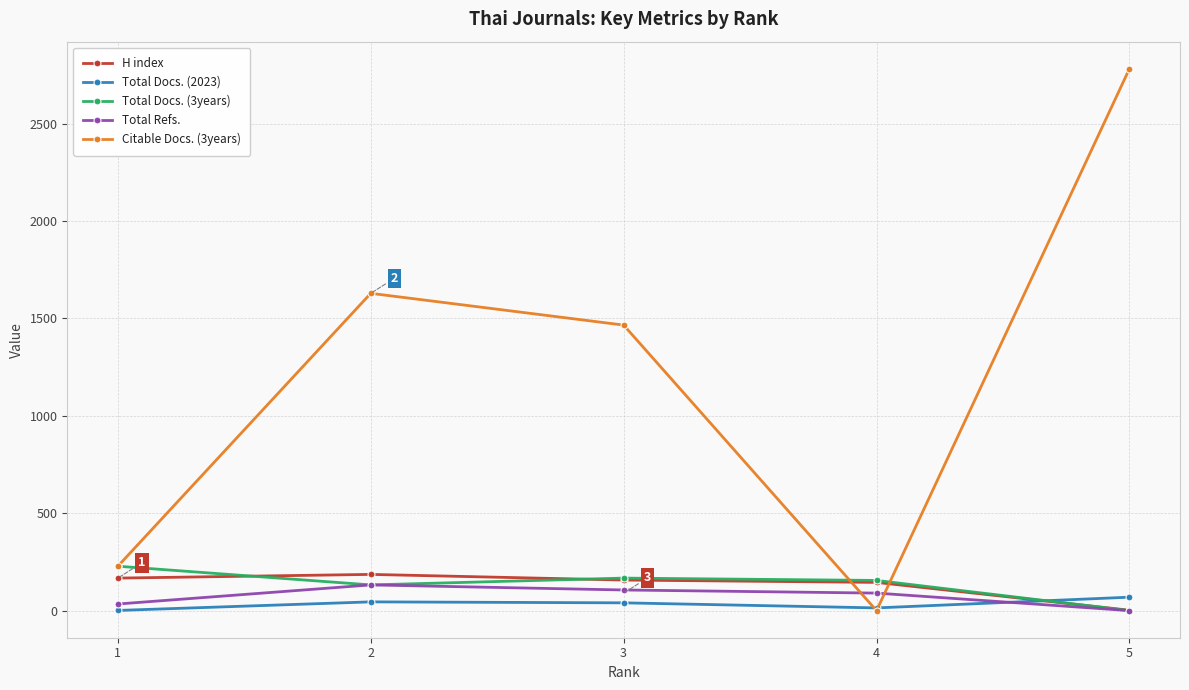

At which category is the sum across all series the highest?

5